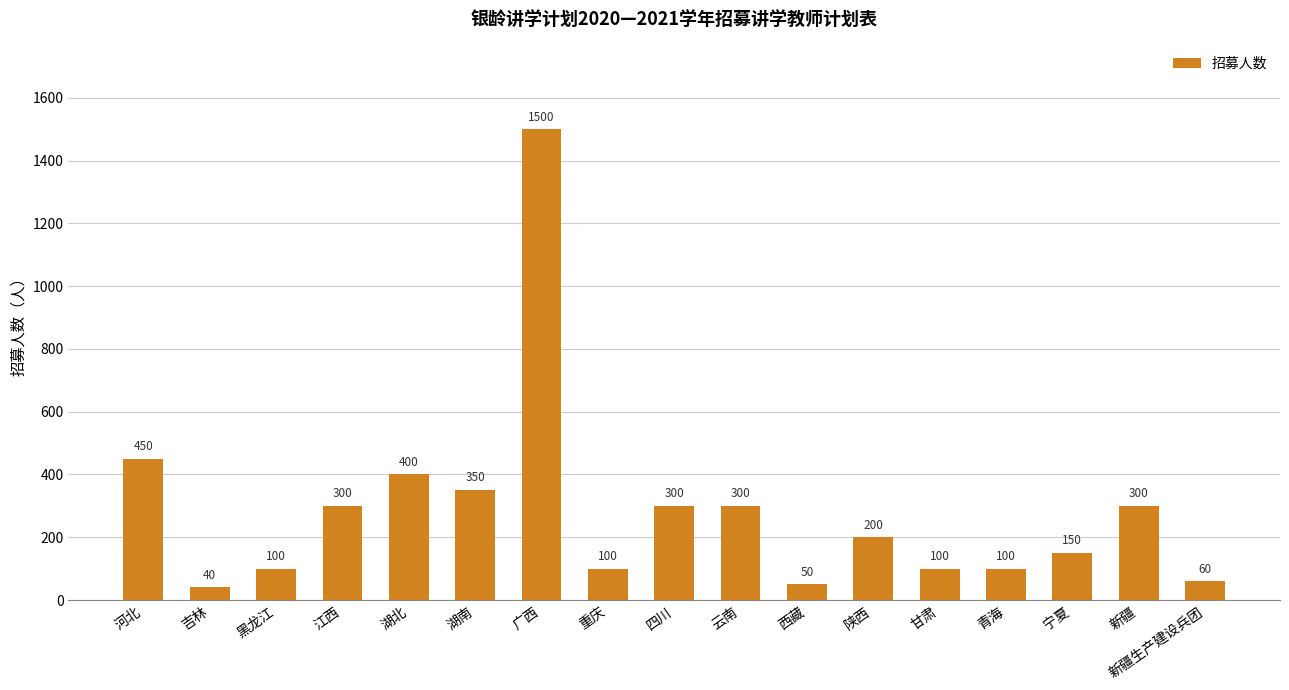

What is the label of the 6th bar from the left?

湖南